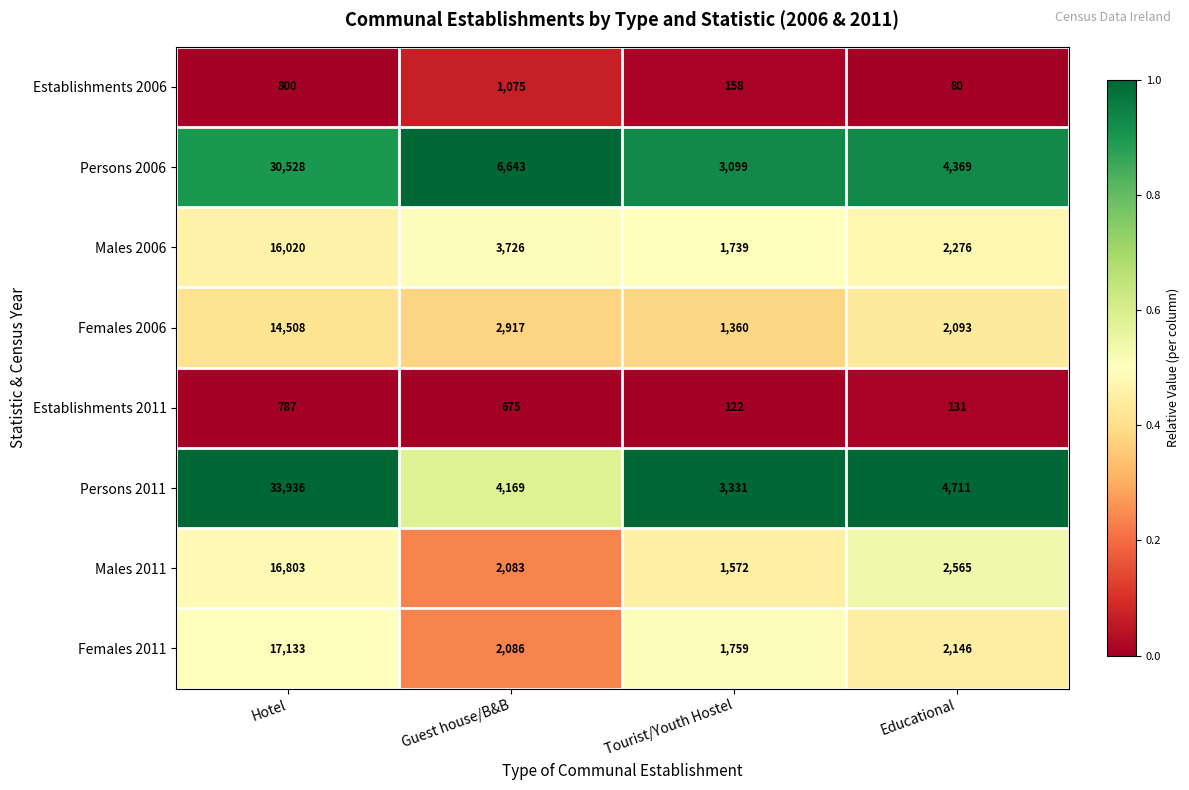

At which category is the sum across all series the highest?

Hotel